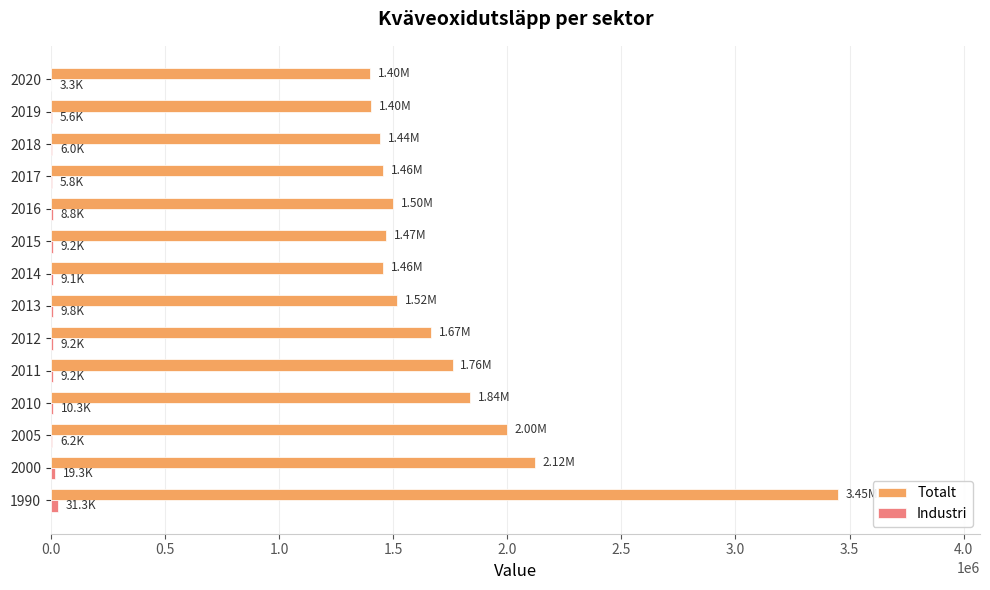

Which series has the largest total across all categories?

Totalt